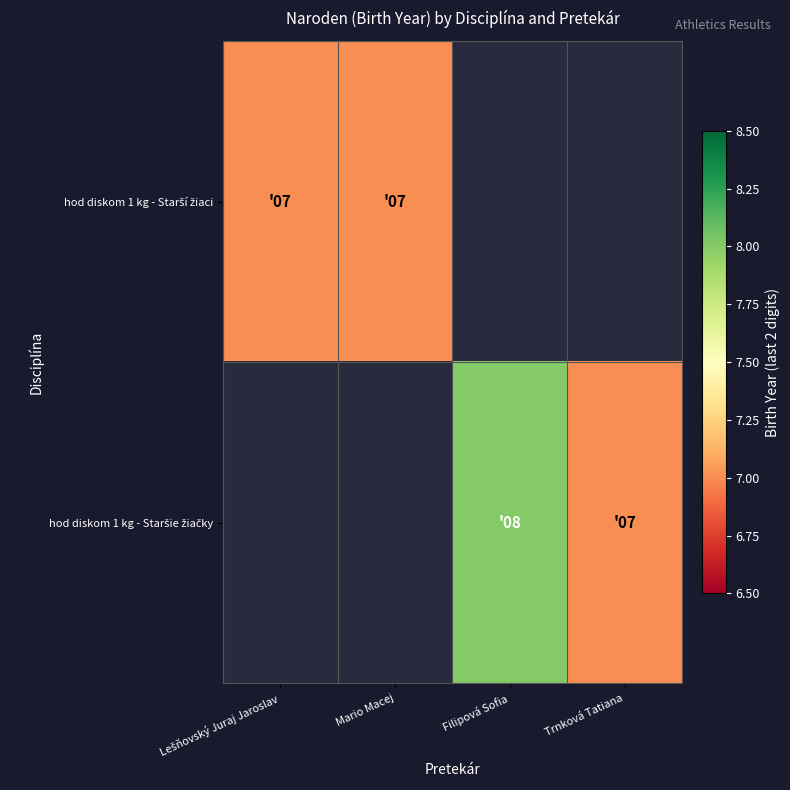

Which has a higher value, Trnková Tatiana or Filipová Sofia?

Filipová Sofia